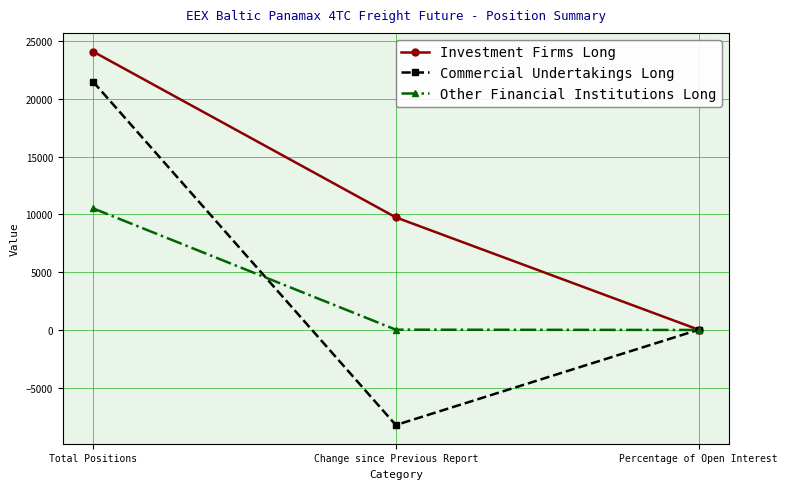

Which category has the highest value in the Other Financial Institutions Long series?

Total Positions